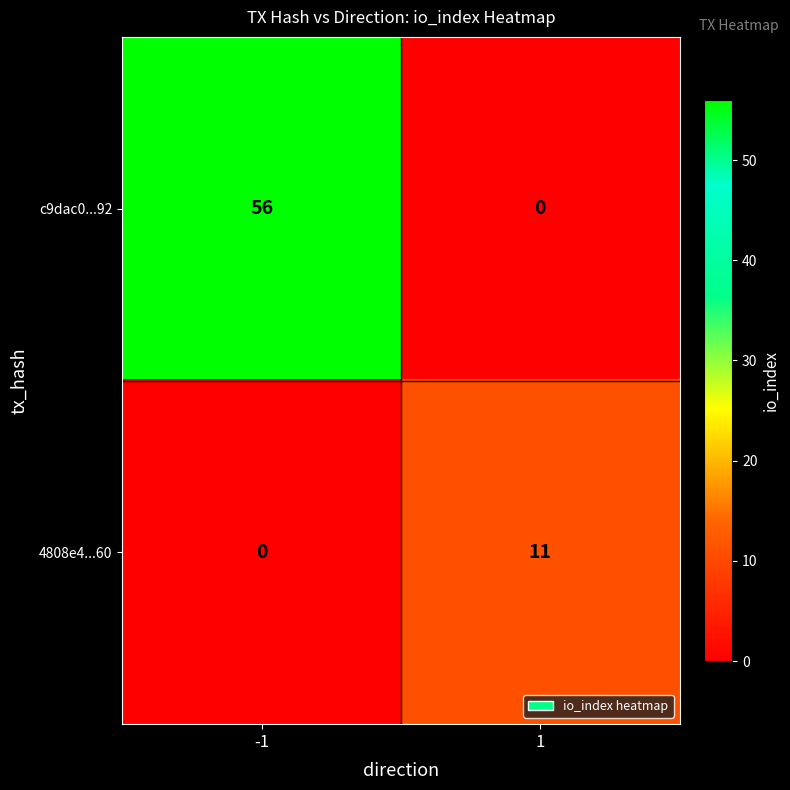

Is it true that 4808e4...60 equals 19 at 1?

False